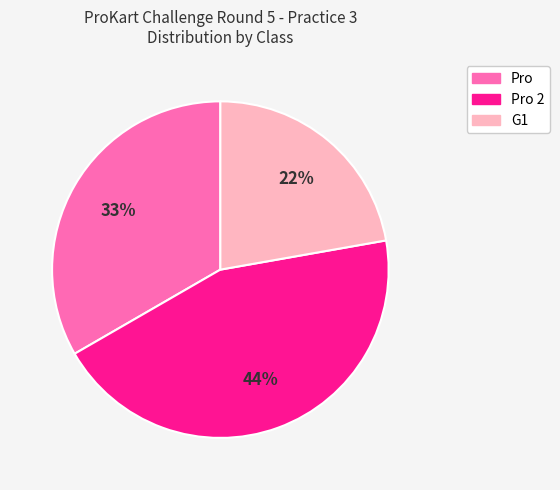

To the nearest percent, what is the difference between the largest and smallest slice percentages?

22%